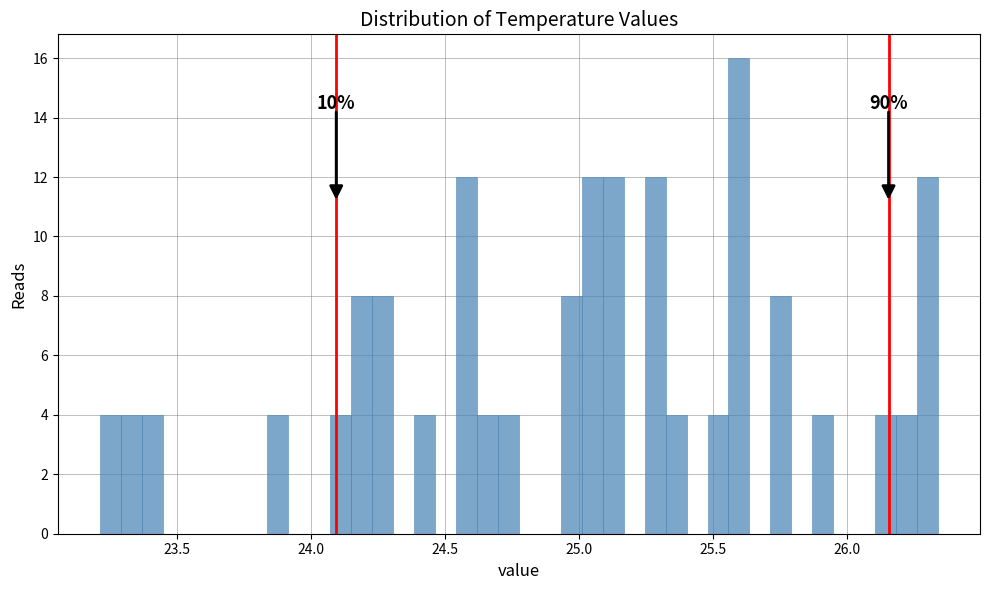

Read against the x-axis, roughly where is the centre of the tallest bar?

25.60